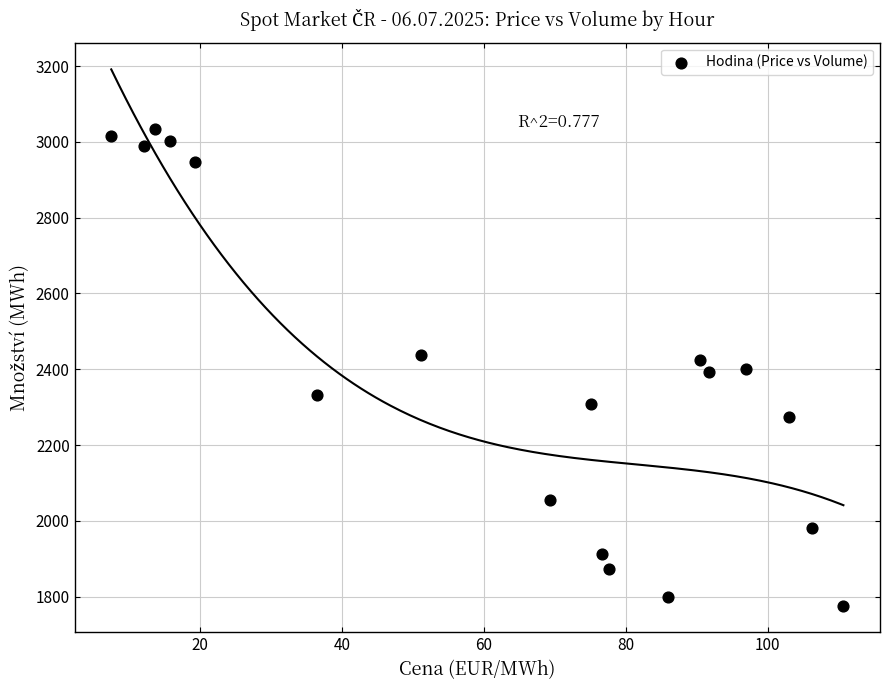

What is the range of Y values (max minus min)?

1258.9